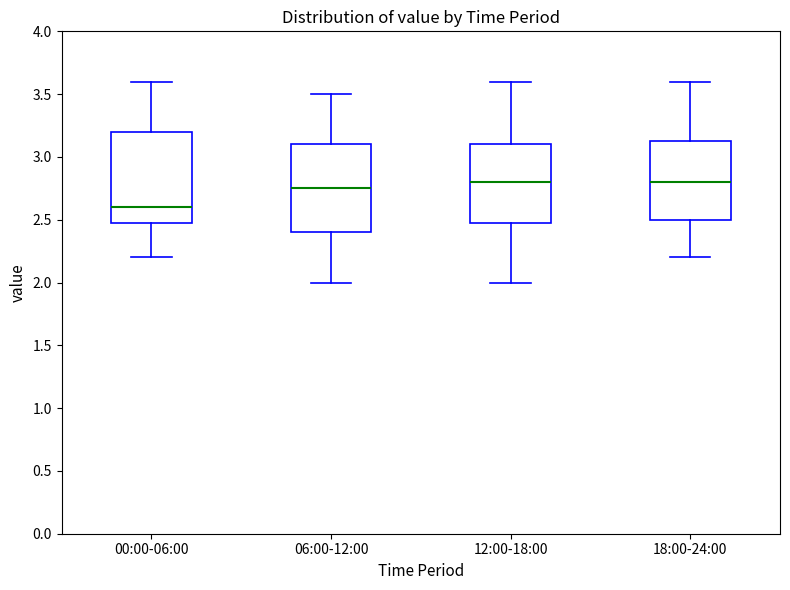

Reading left to right, read every box against the y-axis: the position of its median line, the range the box covers, and the ends of its whiskers. The values are not printed on the chart, so give them approximately, as read against the axis.

00:00-06:00: median 2.60, box 2.50 to 3.20, whiskers 2.20 to 3.60
06:00-12:00: median 2.75, box 2.40 to 3.10, whiskers 2.00 to 3.50
12:00-18:00: median 2.80, box 2.50 to 3.10, whiskers 2.00 to 3.60
18:00-24:00: median 2.80, box 2.50 to 3.15, whiskers 2.20 to 3.60